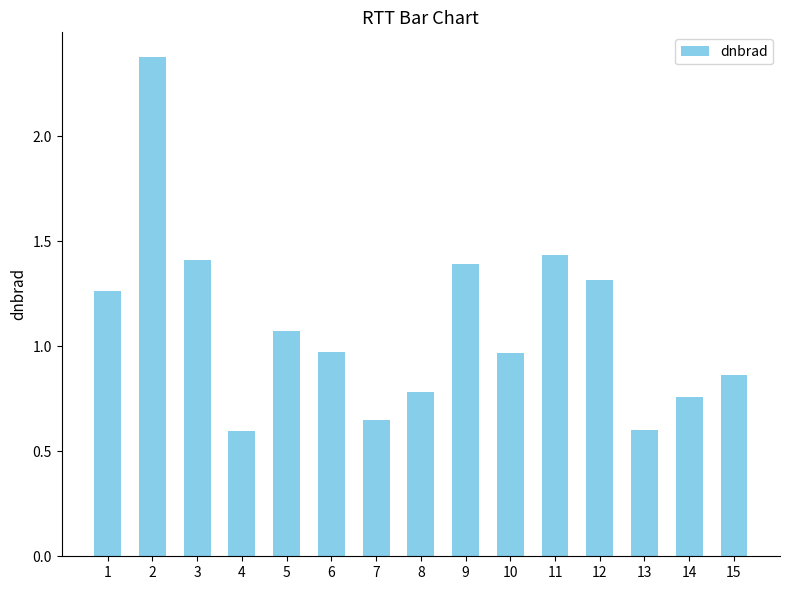

What is the maximum value shown in the chart?

2.4